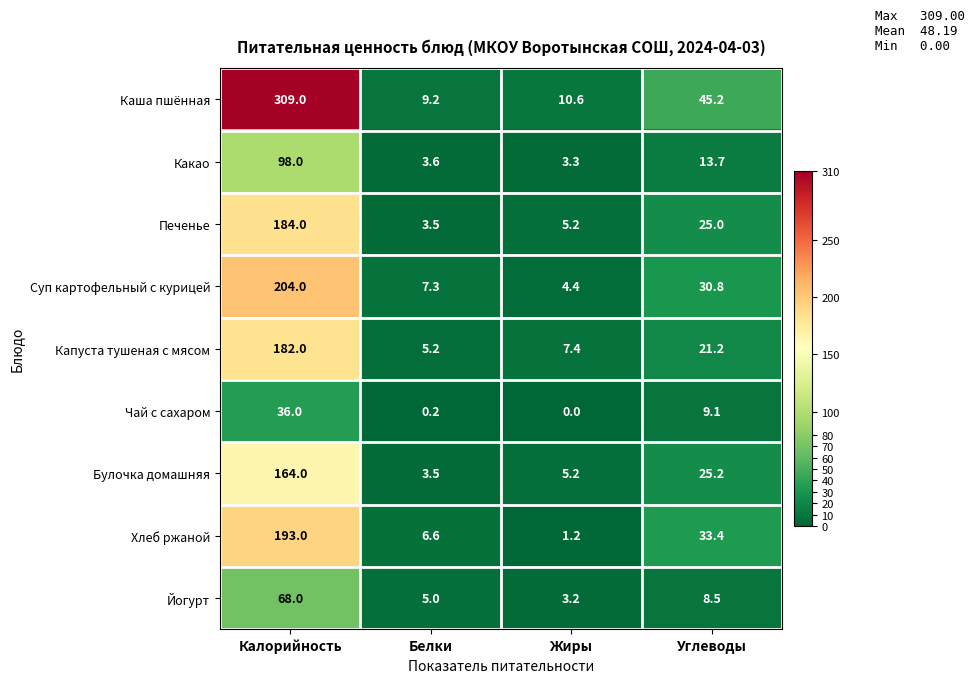

Rank the series by their maximum value, from lowest to highest.

Чай с сахаром, Йогурт, Какао, Булочка домашняя, Капуста тушеная с мясом, Печенье, Хлеб ржаной, Суп картофельный с курицей, Каша пшённая